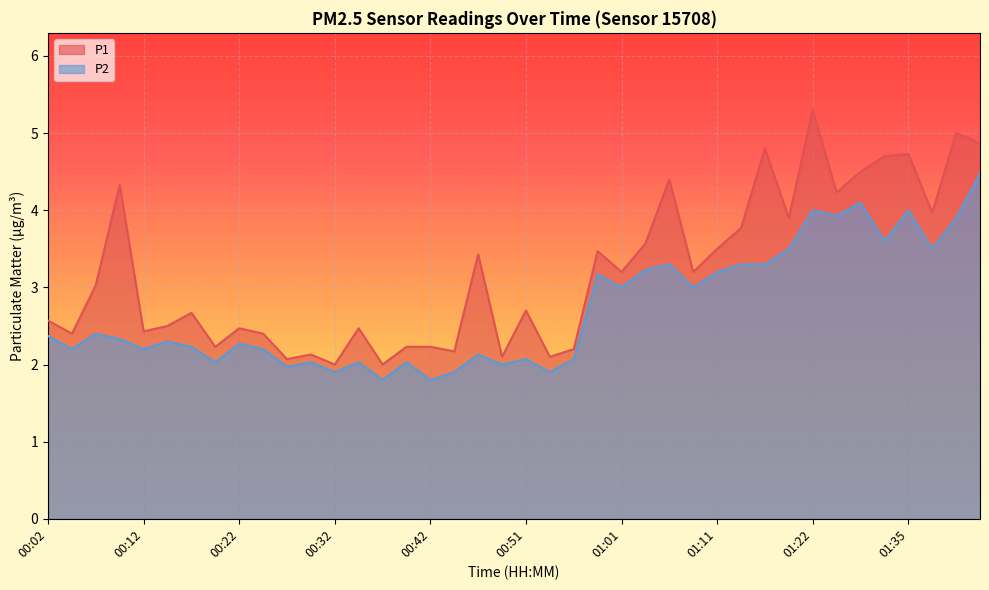

Which label corresponds to the largest value in the chart?

01:22